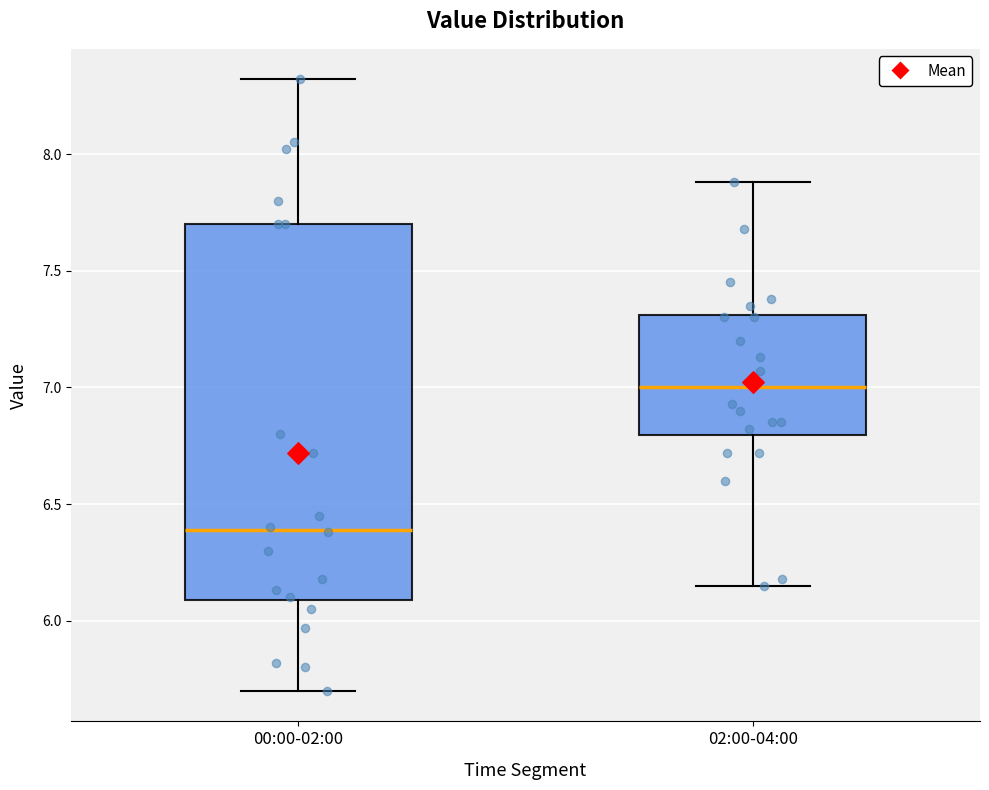

Which box is the tallest, from its lower edge to its upper edge?

00:00-02:00